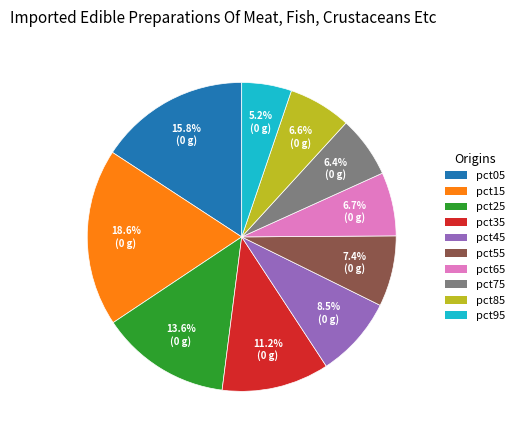

Is it true that pct65 is 7% of the pie?

True